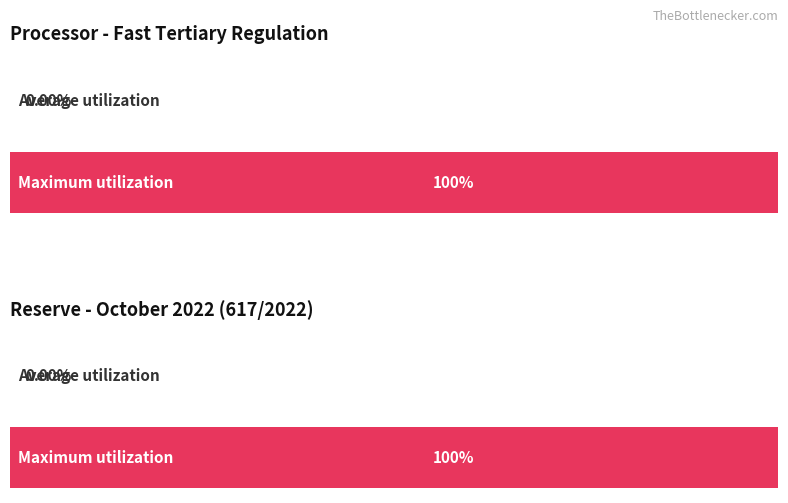

Rank the series at 14 - 15 from highest to lowest value.

Maximum utilization, Average utilization